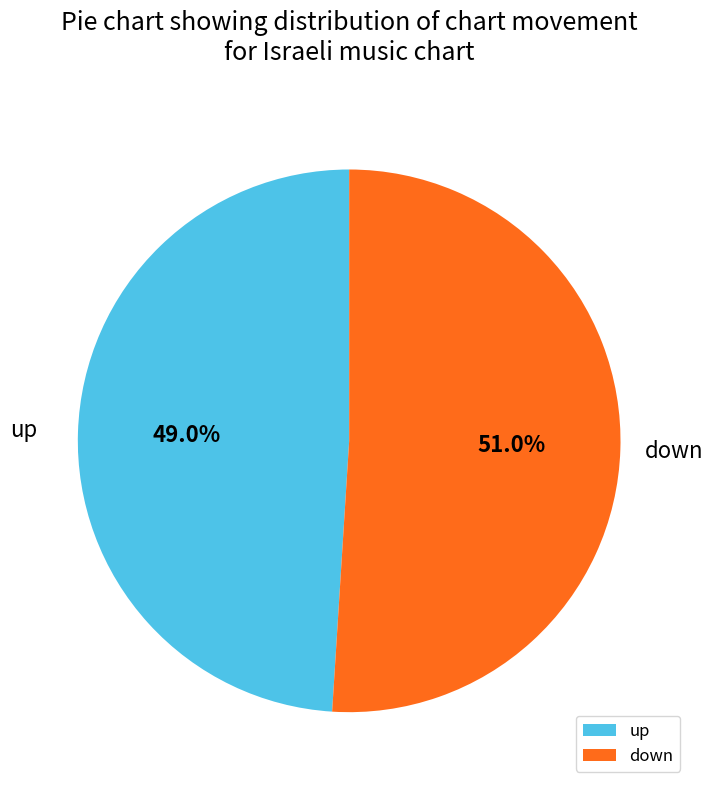

To the nearest percent, what is the combined percentage of down and up?

100%